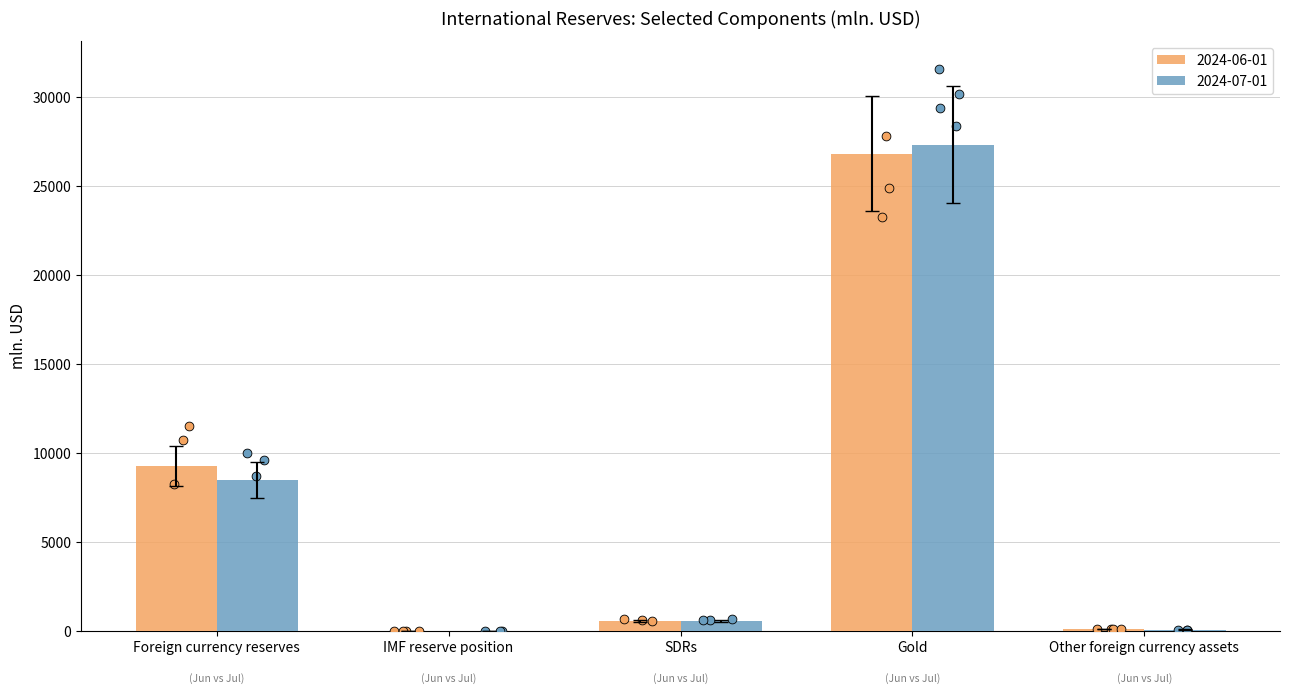

At which category is the sum across all series the highest?

Gold